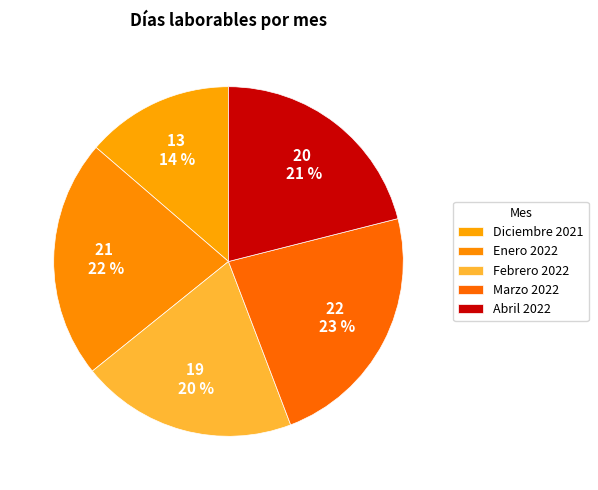

How many segments does this pie chart have?

5